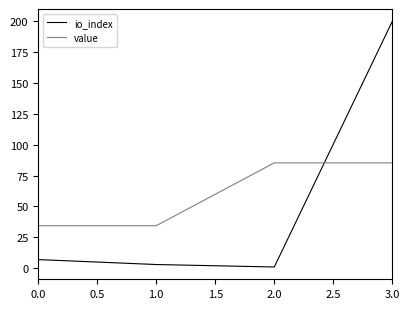

Which category has the highest value across all series?

3.0